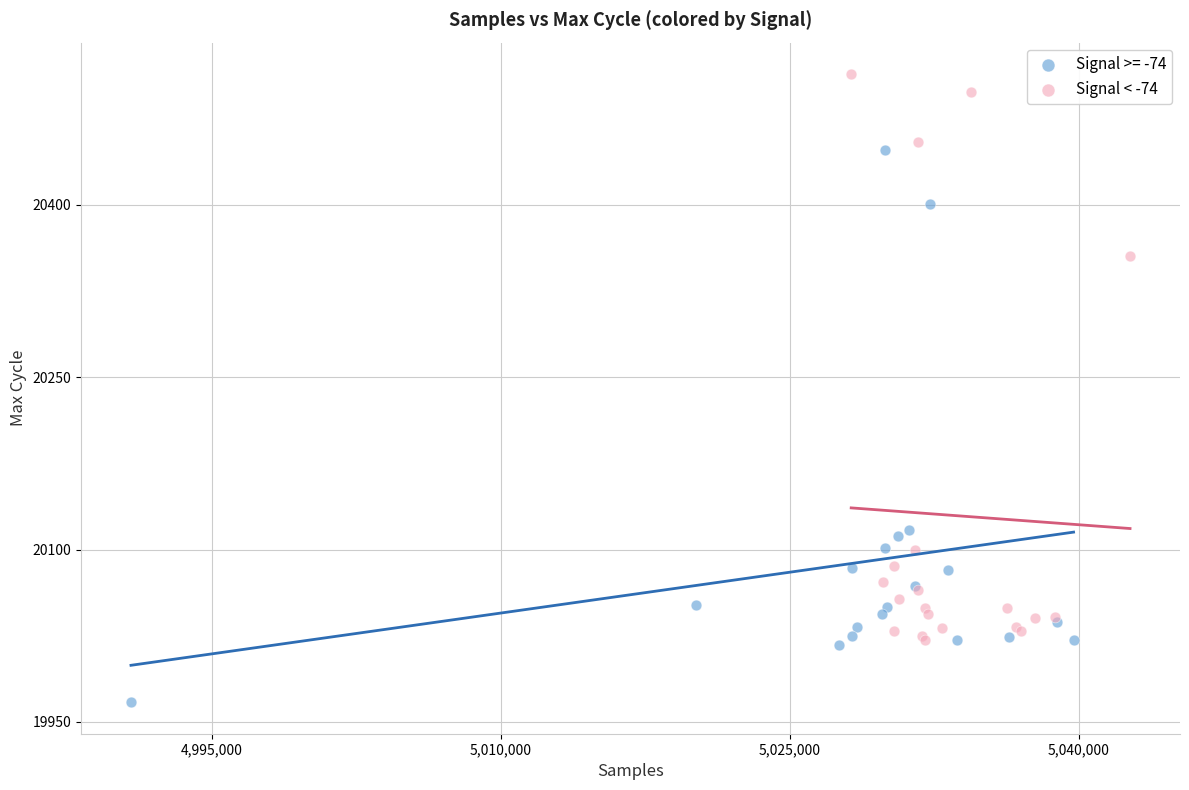

Which series contains the lowest Y value?

Signal >= -74